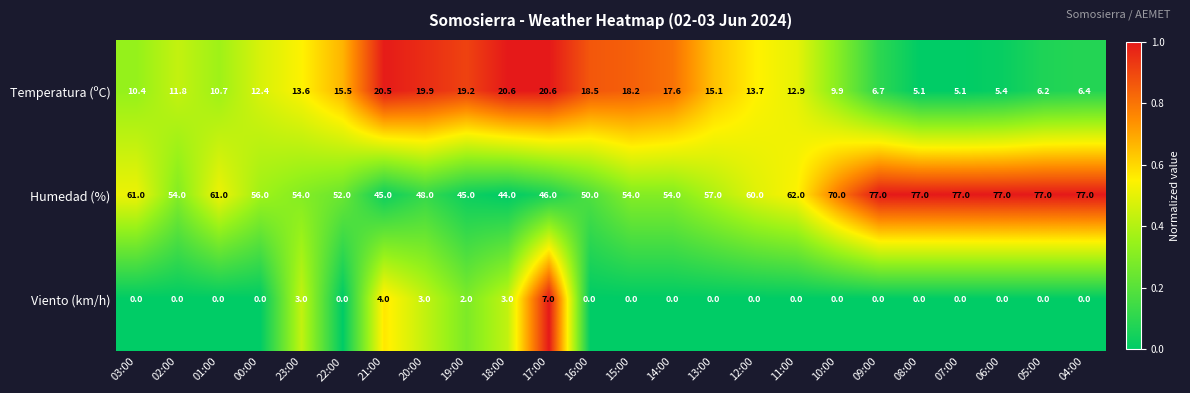

At which category is the sum across all series the highest?

09:00